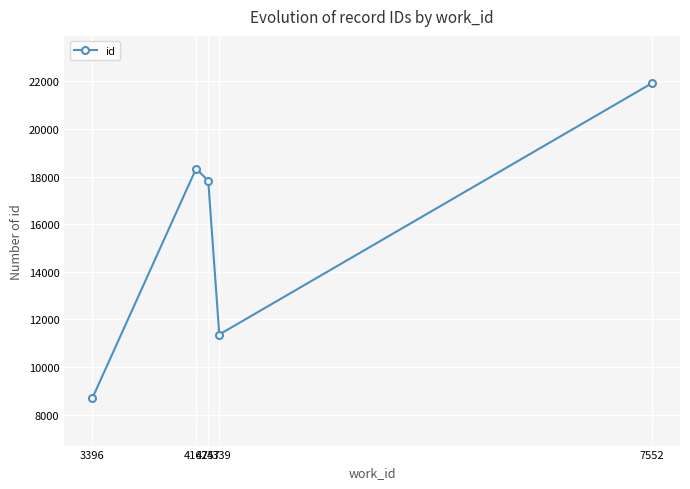

What is the difference between the second highest and minimum values?

9653